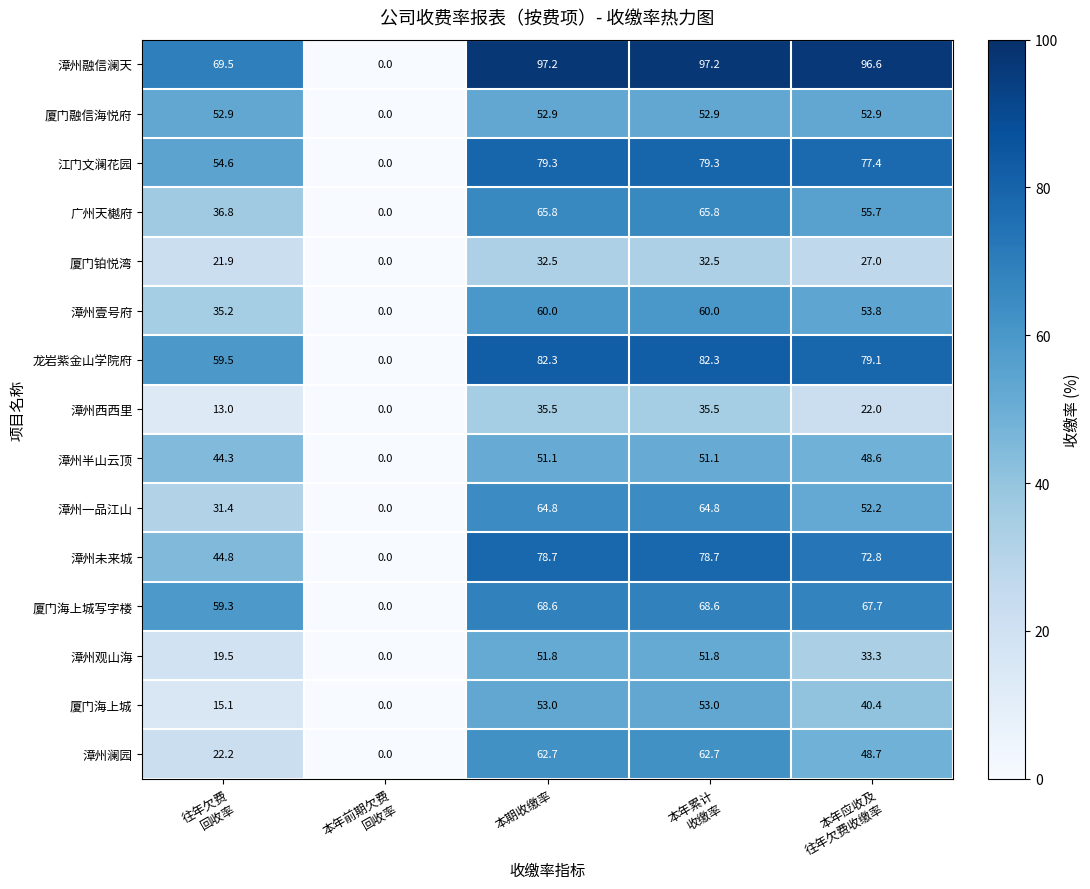

The value of 漳州壹号府 at 本期收缴率 is 36.4. True or false?

False